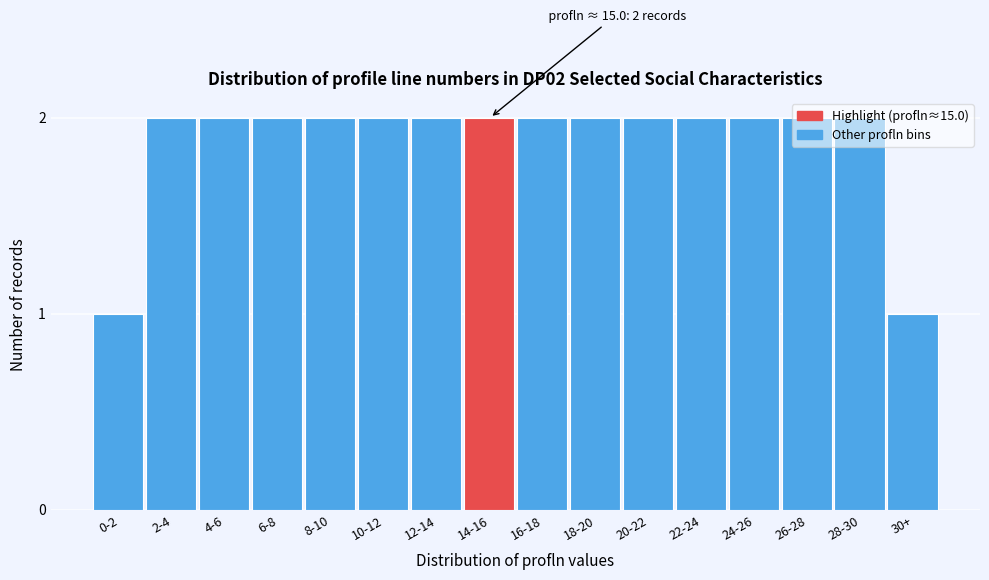

Is it true that the value at 26-28 is 2?

True